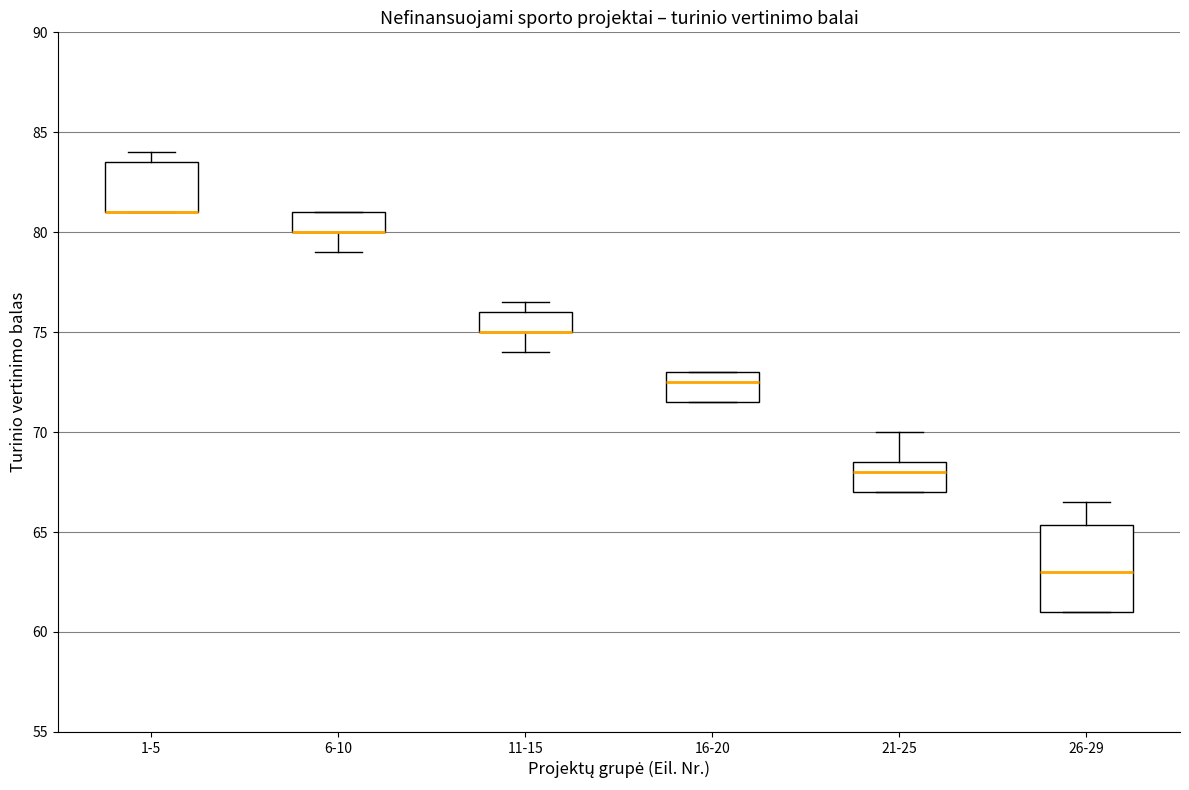

Where is the upper edge of the box for 16-20 on the y-axis? The values are not printed on the chart, so give them approximately, as read against the axis.

73.0